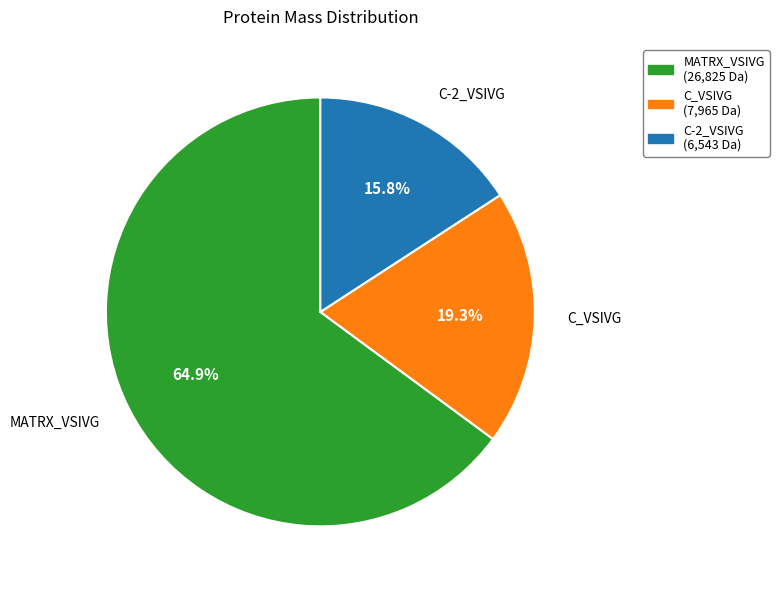

Approximately how many times larger is the value at MATRX_VSIVG compared to C-2_VSIVG?

4.1